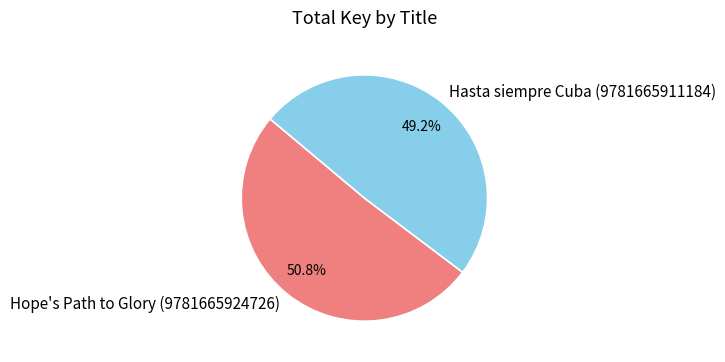

What percentage do Hope's Path to Glory (9781665924726) and Hasta siempre Cuba (9781665911184) together represent?

100.0%